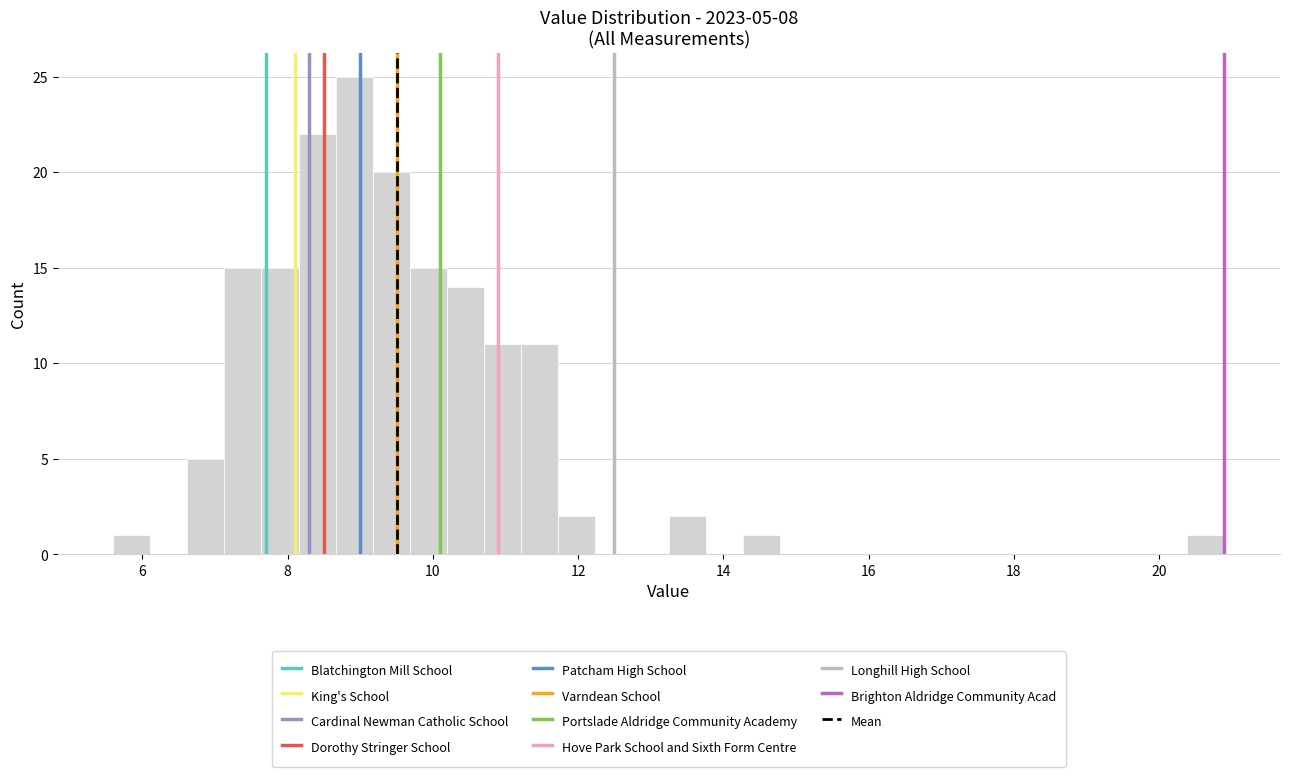

Around what value on the x-axis is the tallest bar? Give the approximate position of its centre, as read against the axis.

9.0